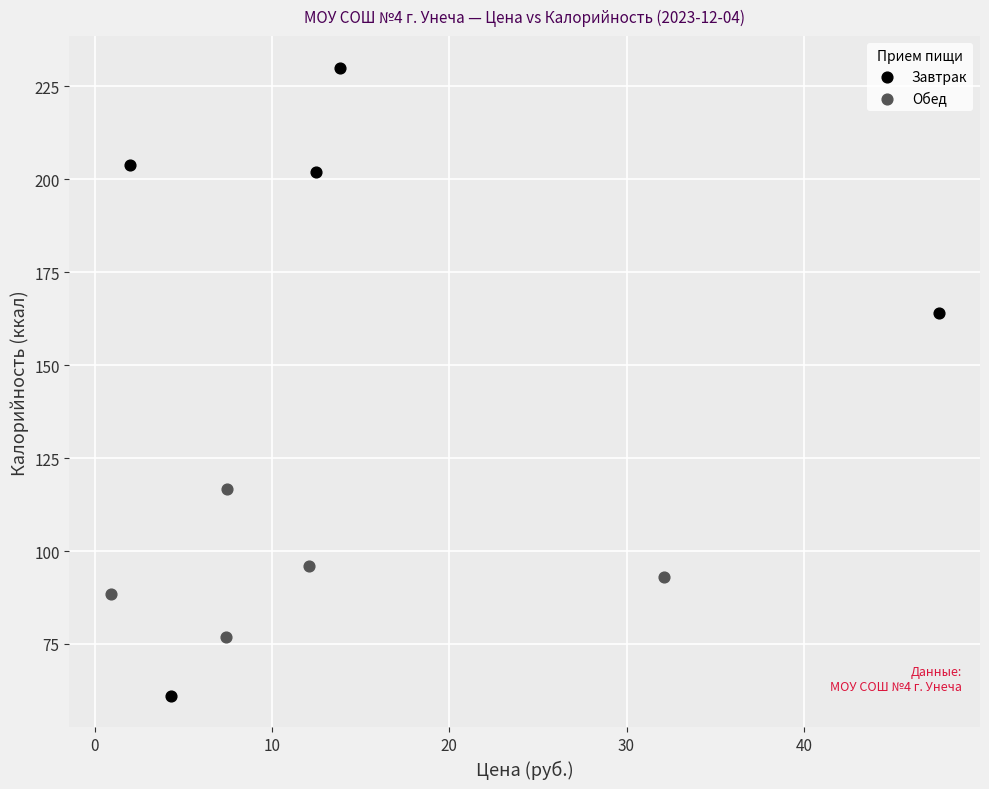

Which series contains the lowest Y value?

Завтрак